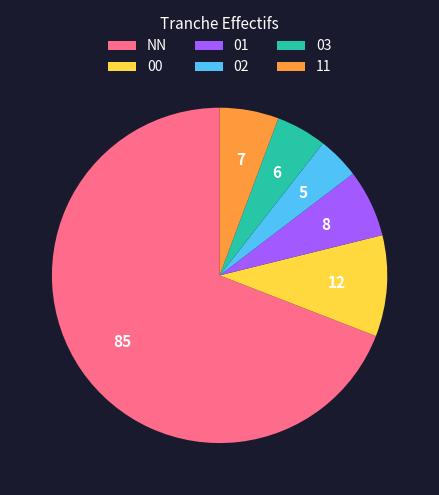

True or false: NN accounts for 69% of the total.

True